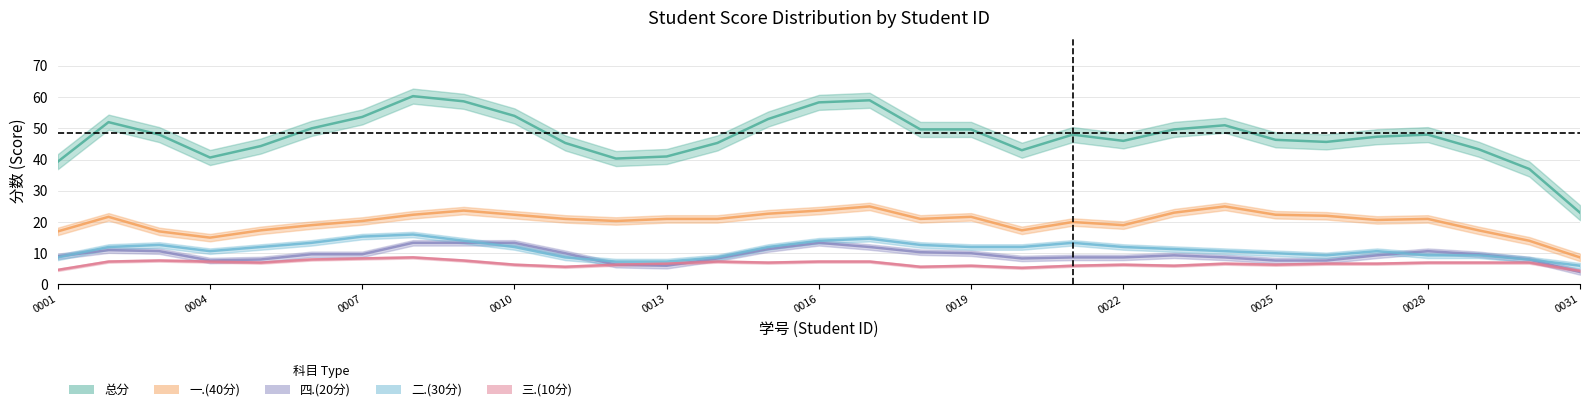

What is the minimum value shown in the chart?

3